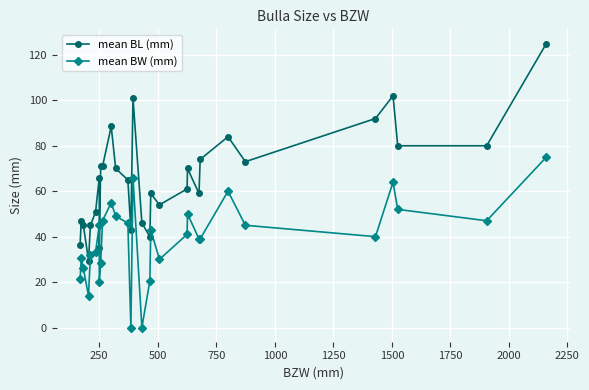

True or false: mean BW (mm) has more than 0 points higher than both neighbors.

True